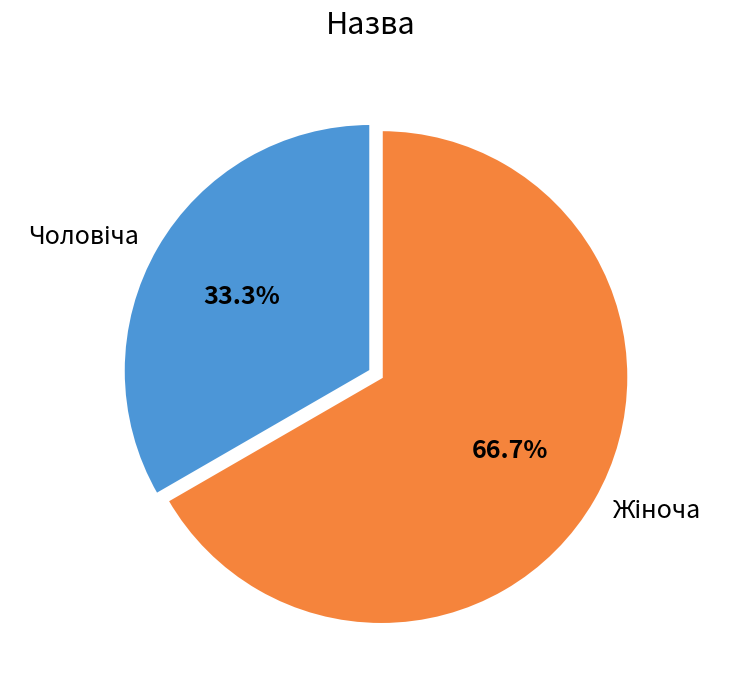

Does any single category account for the majority?

Yes